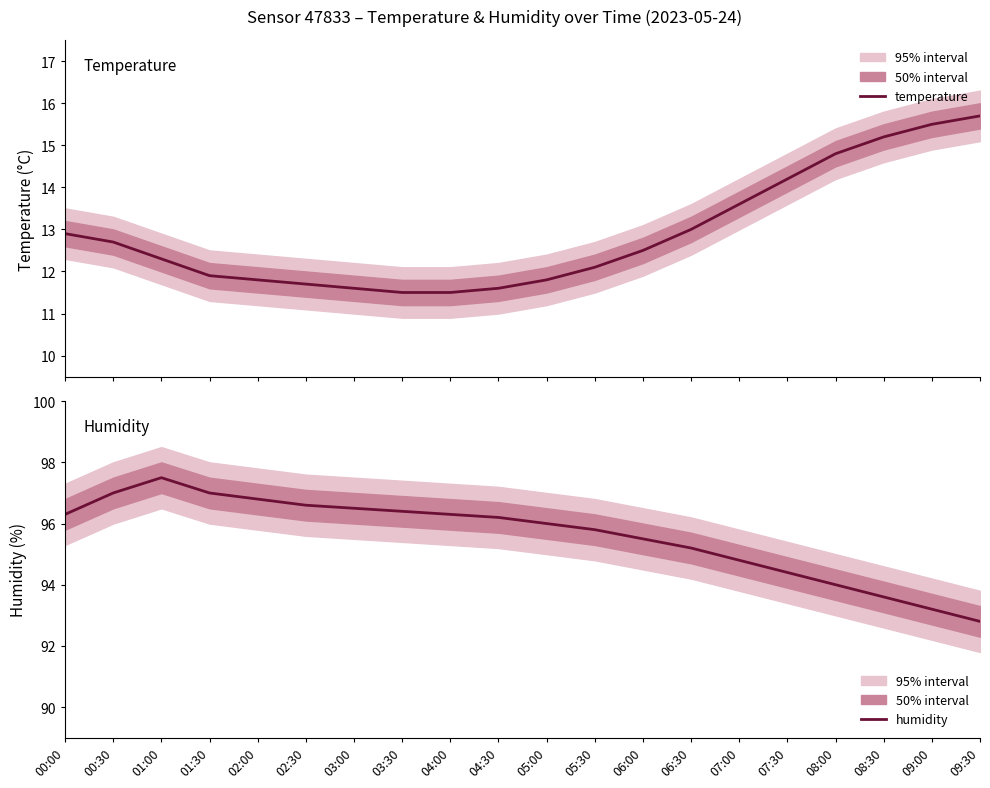

How many interior local peaks does the humidity series have?

1